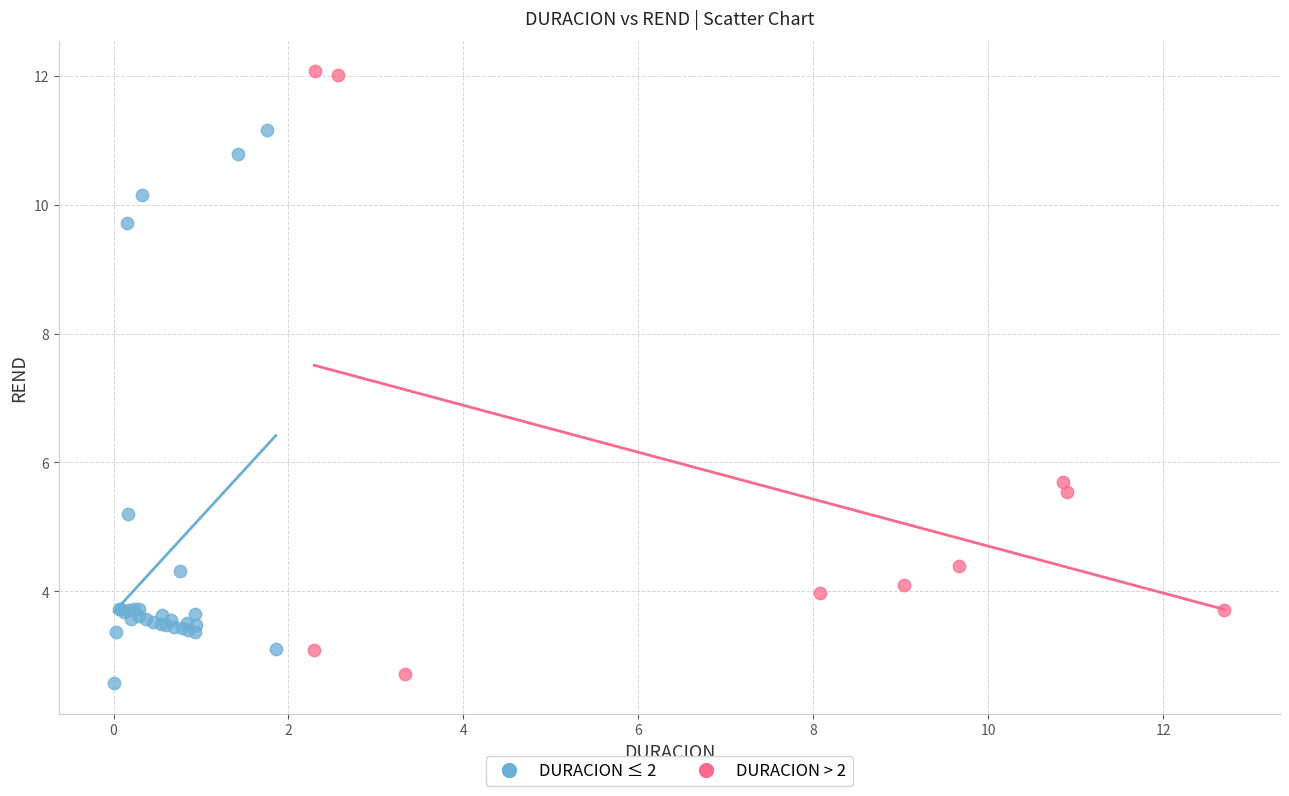

Which series contains the highest Y value?

DURACION > 2